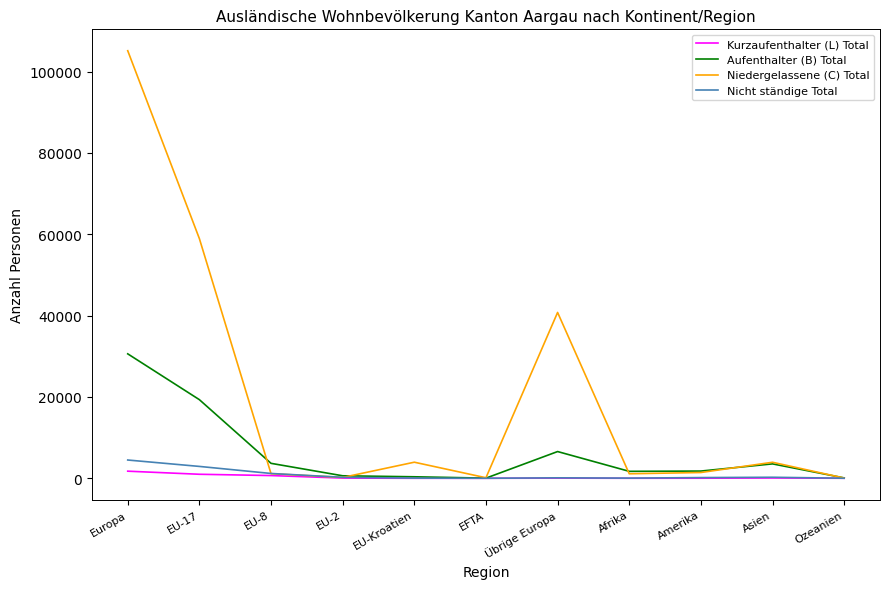

Does the chart display data point markers on the line(s)?

No